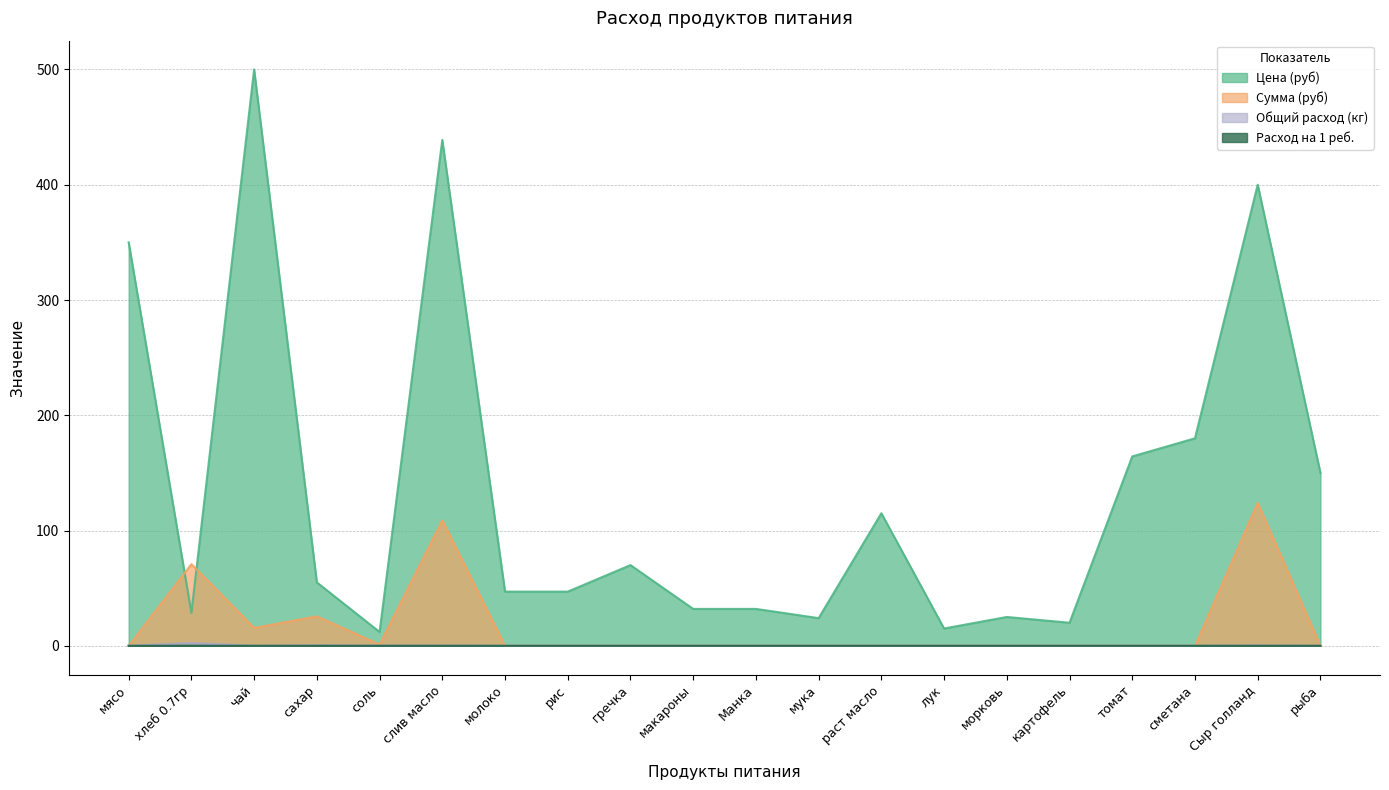

How many interior local valleys does the Сумма (руб) series have?

2